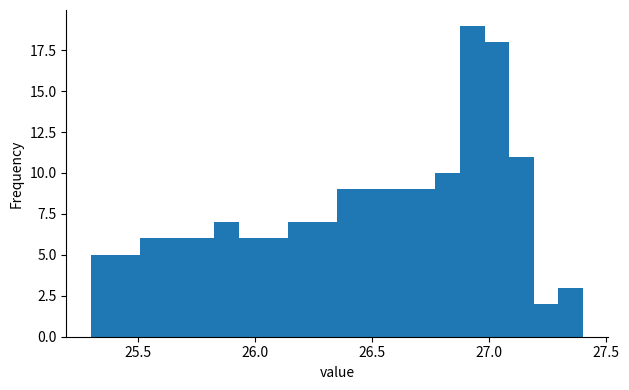

Read against the x-axis, roughly where is the centre of the tallest bar?

26.95